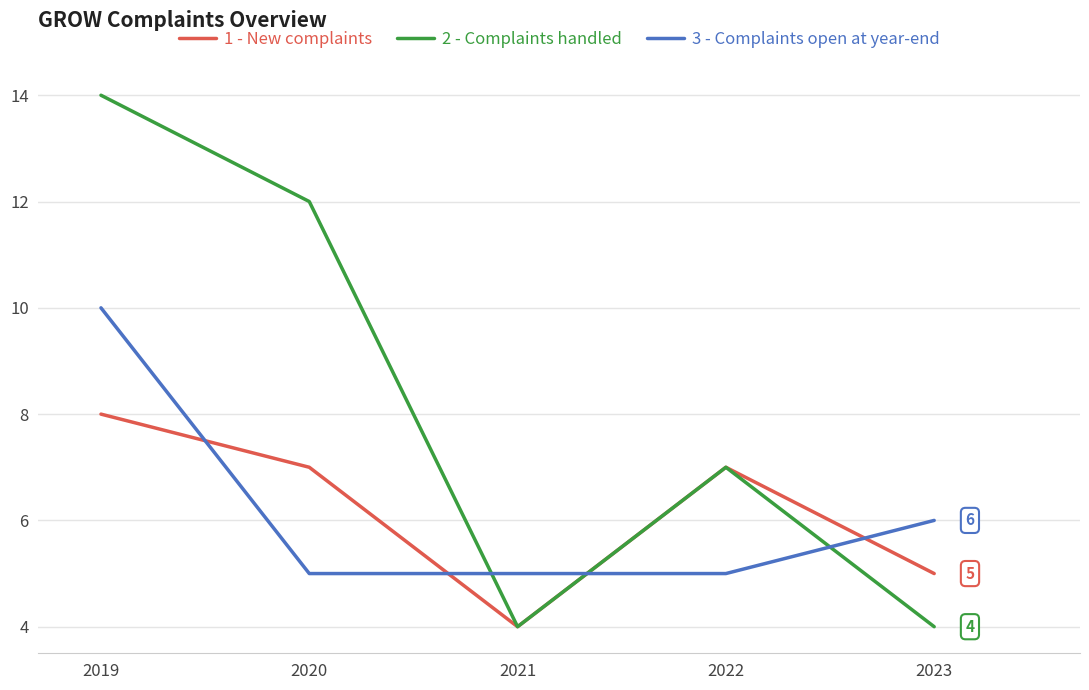

Which series has the largest range (max minus min)?

2 - Complaints handled